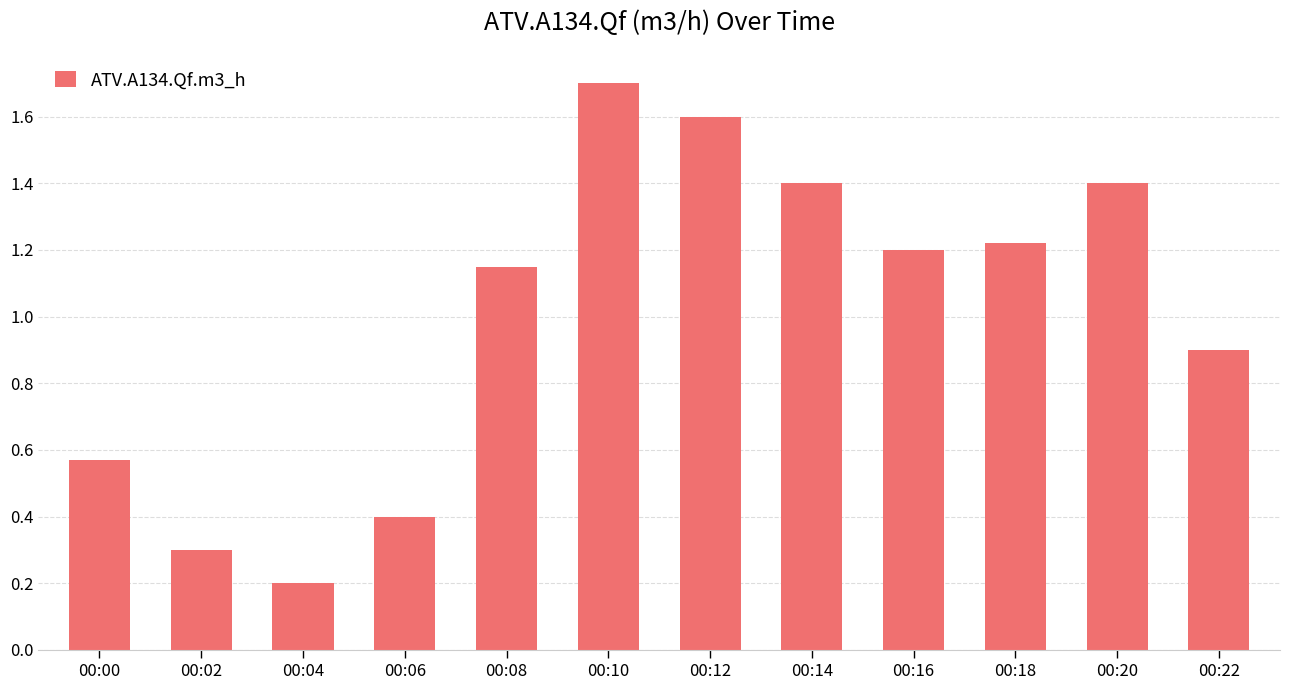

What is the difference between the second highest and minimum values?

1.4